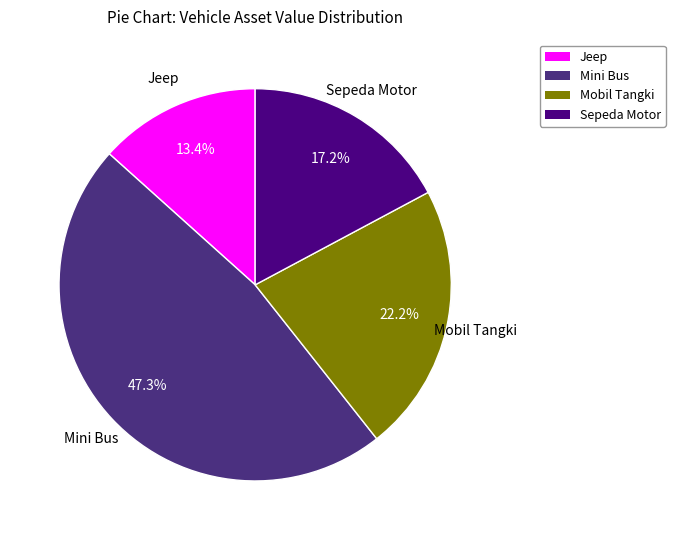

What is the smallest slice in the pie chart?

Jeep